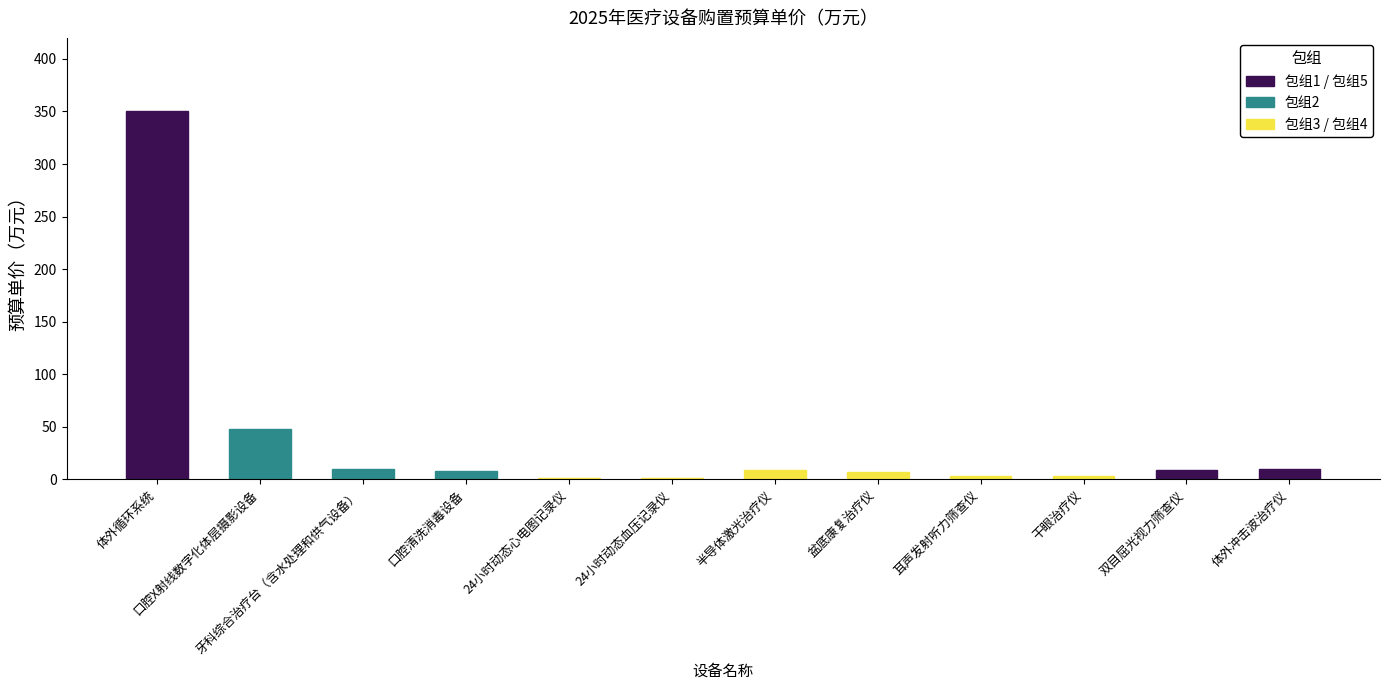

What is the sum of all 预算单价（万元） values?

459.0